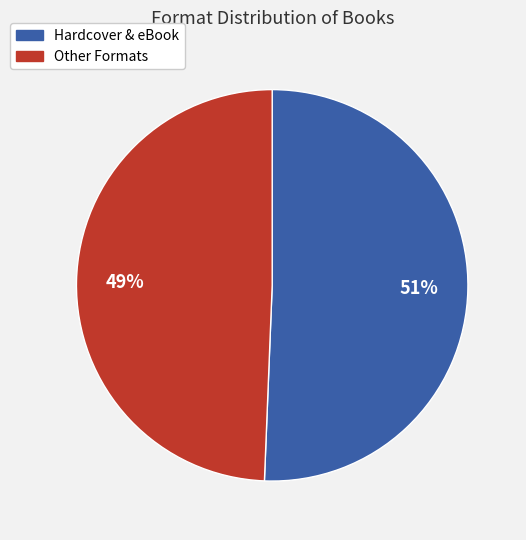

Does any single category account for the majority?

Yes